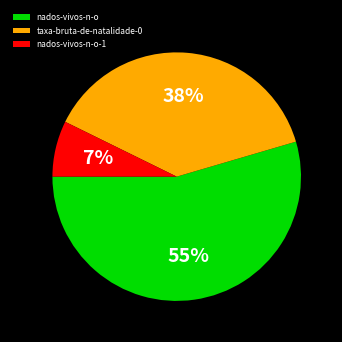

Count the number of slices in the pie.

3